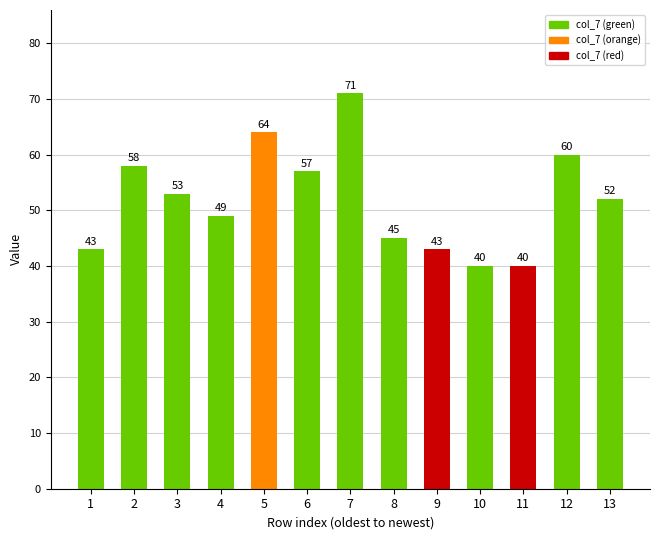

Is it true that the value at 8 is 16?

False